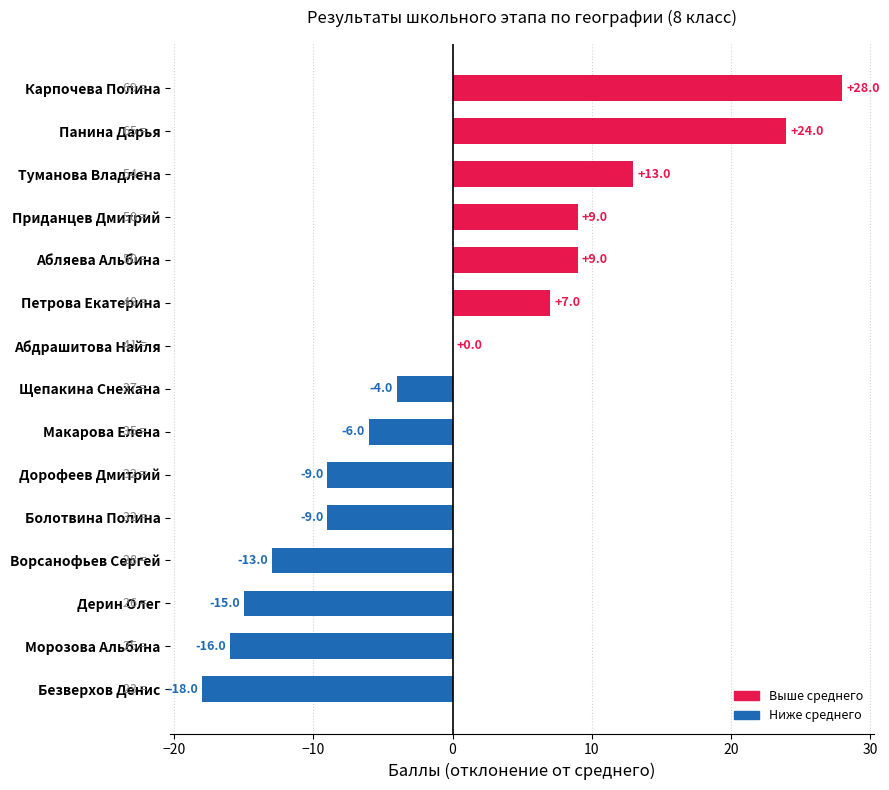

What is the maximum value shown in the chart?

28